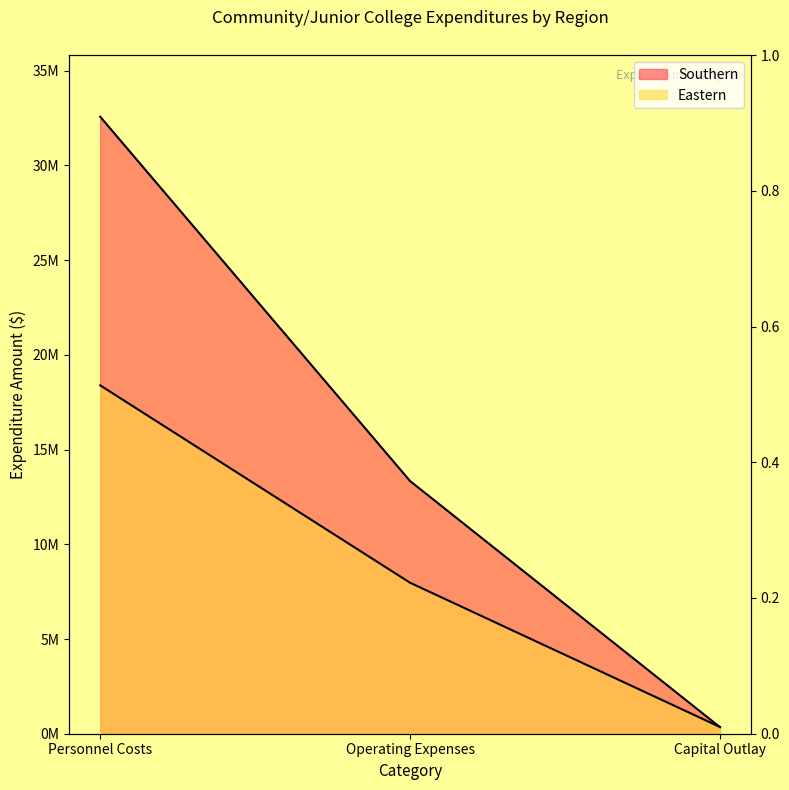

What are all the series names shown in the legend?

Southern, Eastern